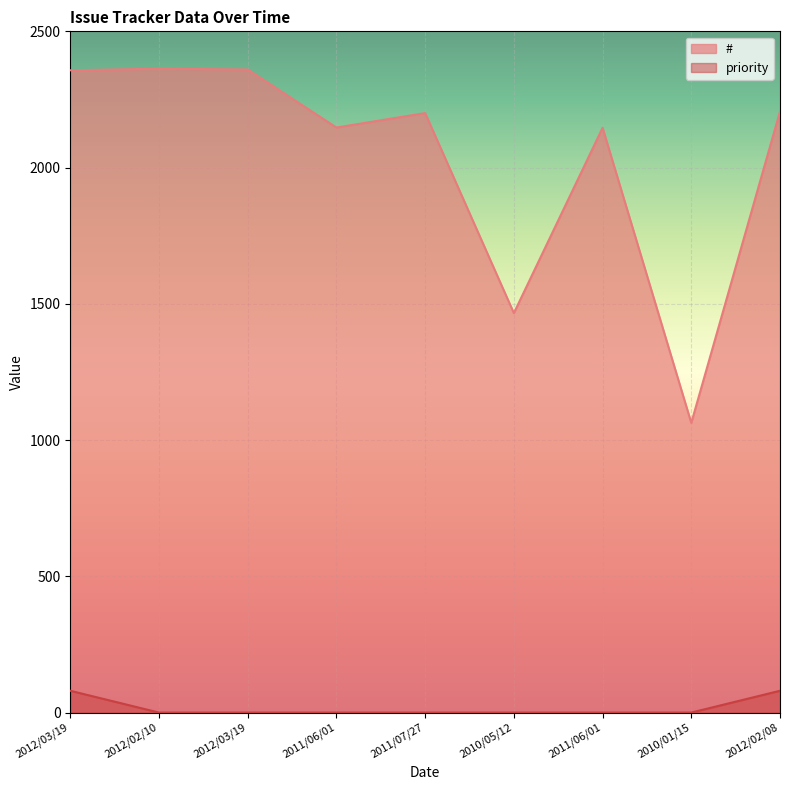

How many values in the # series are below 2200?

4